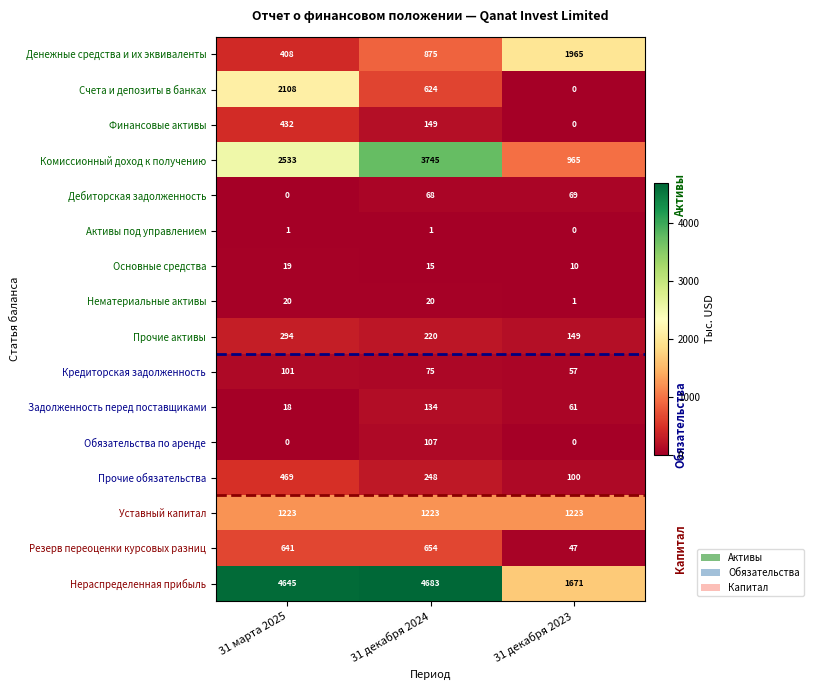

At how many categories does at least one series exceed 2939?

2